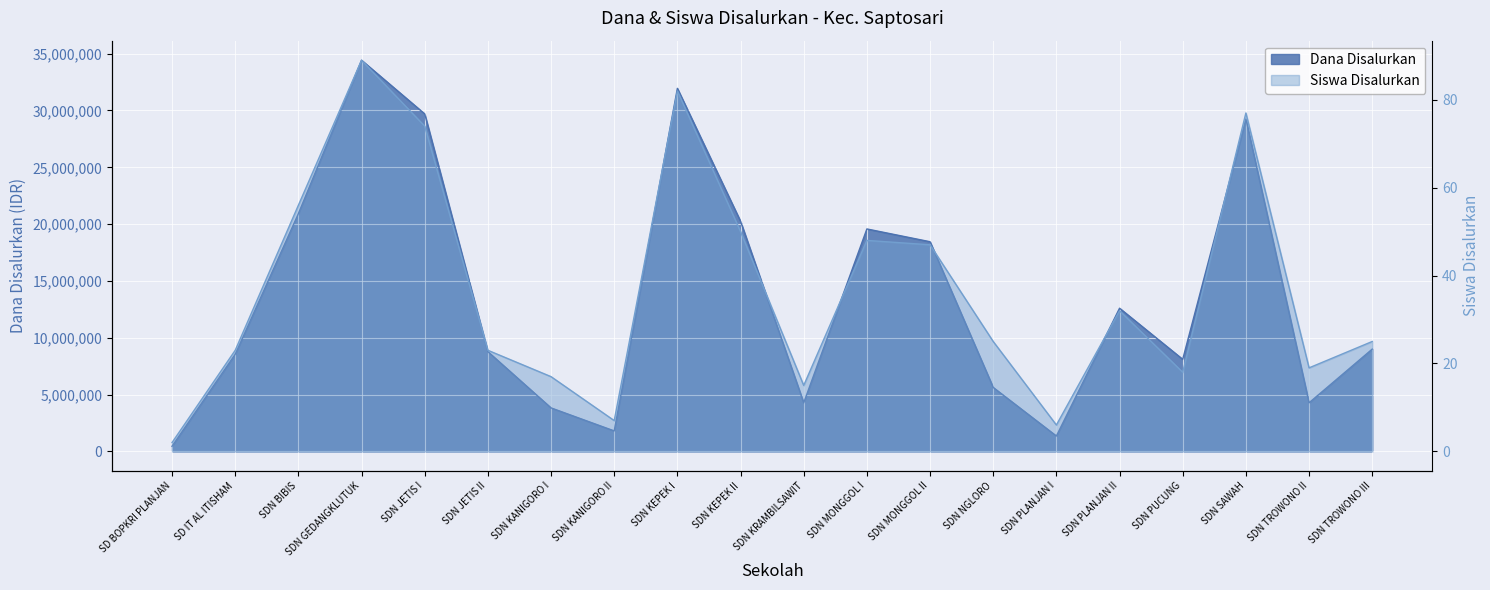

True or false: Dana Disalurkan and Siswa Disalurkan cross at least once.

False